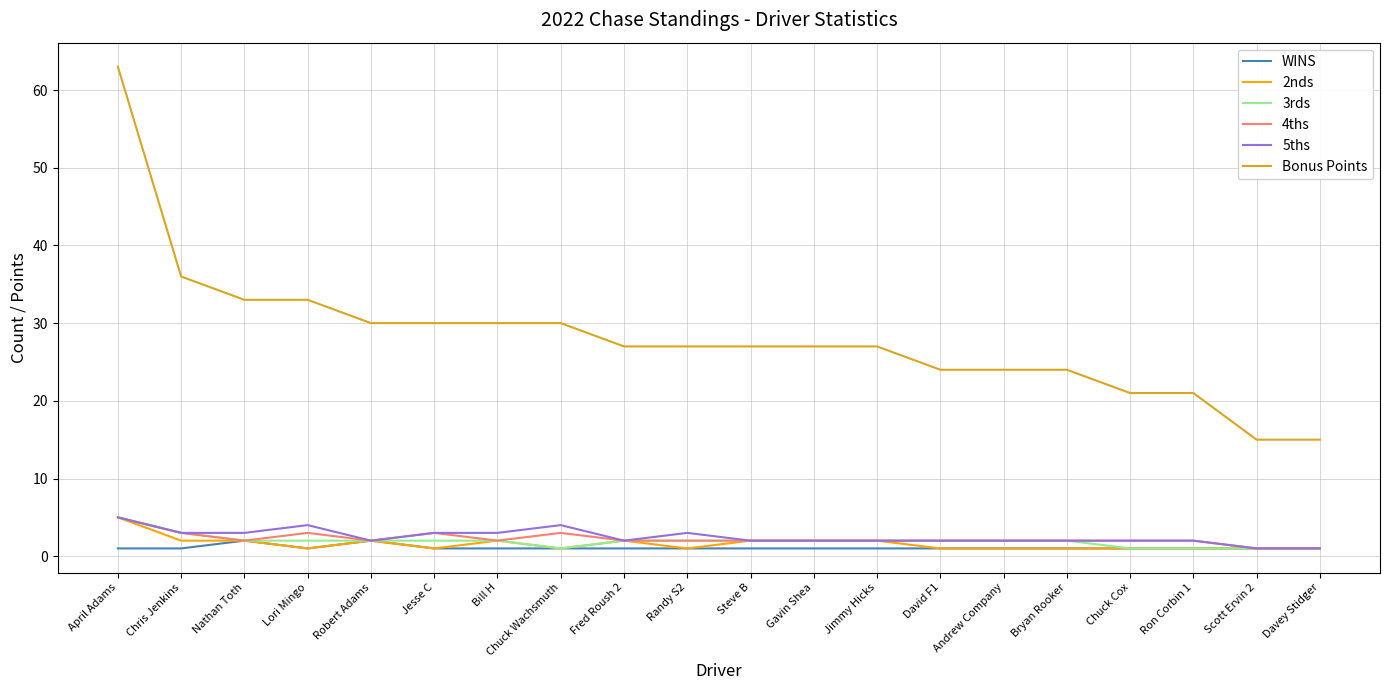

At which category does the chart reach its peak across all series?

April Adams